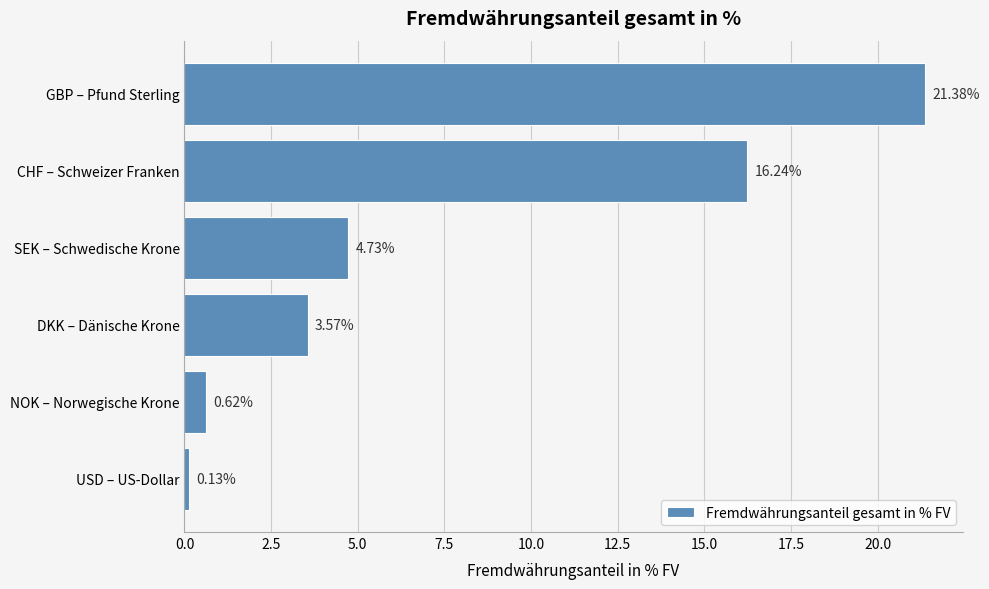

What is the sum of all values?

46.7